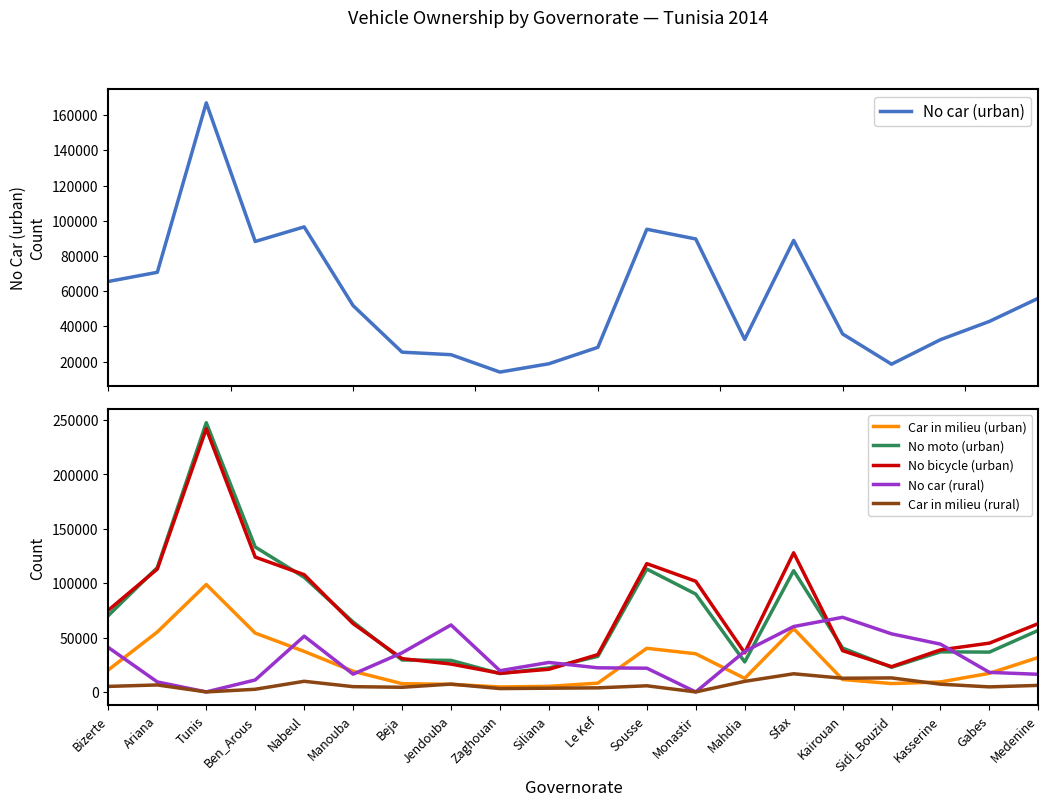

Between Beja and Tunis, which is larger?

Tunis